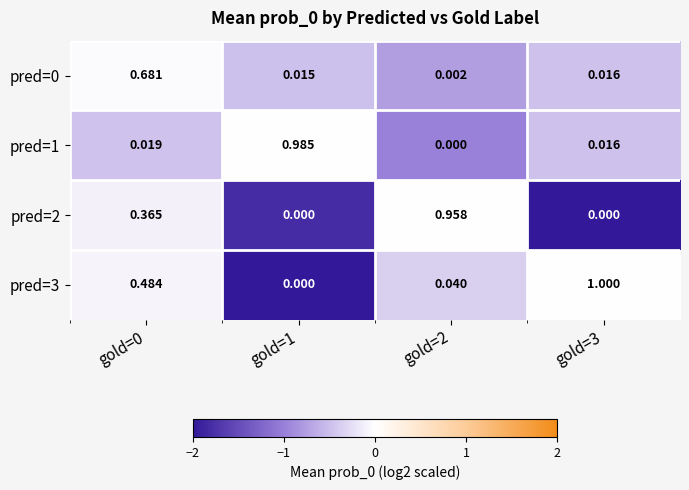

Is the value of pred=1 at gold=1 greater than the value of pred=3 at gold=3?

No